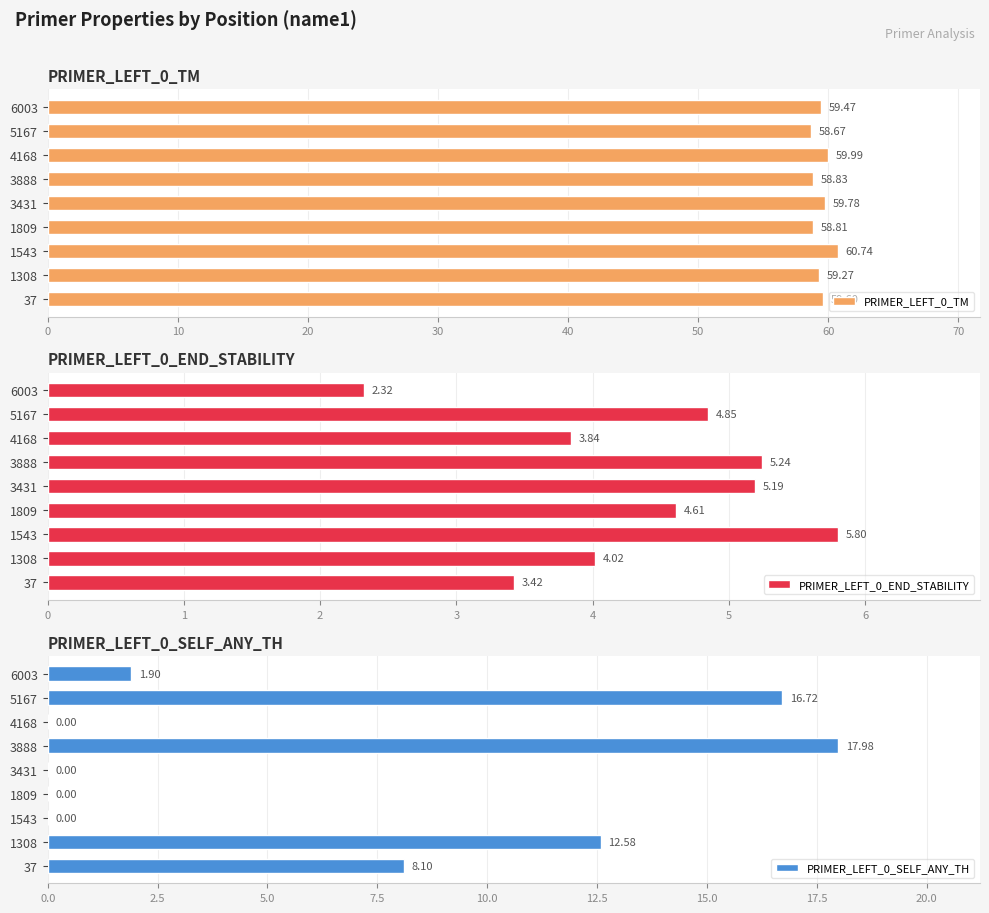

What is the value of the PRIMER_LEFT_0_END_STABILITY bar at the 6th from the left?

5.2